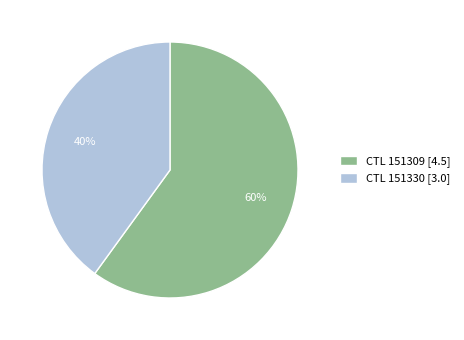

Which slice is the smallest?

CTL 151330 [3.0]